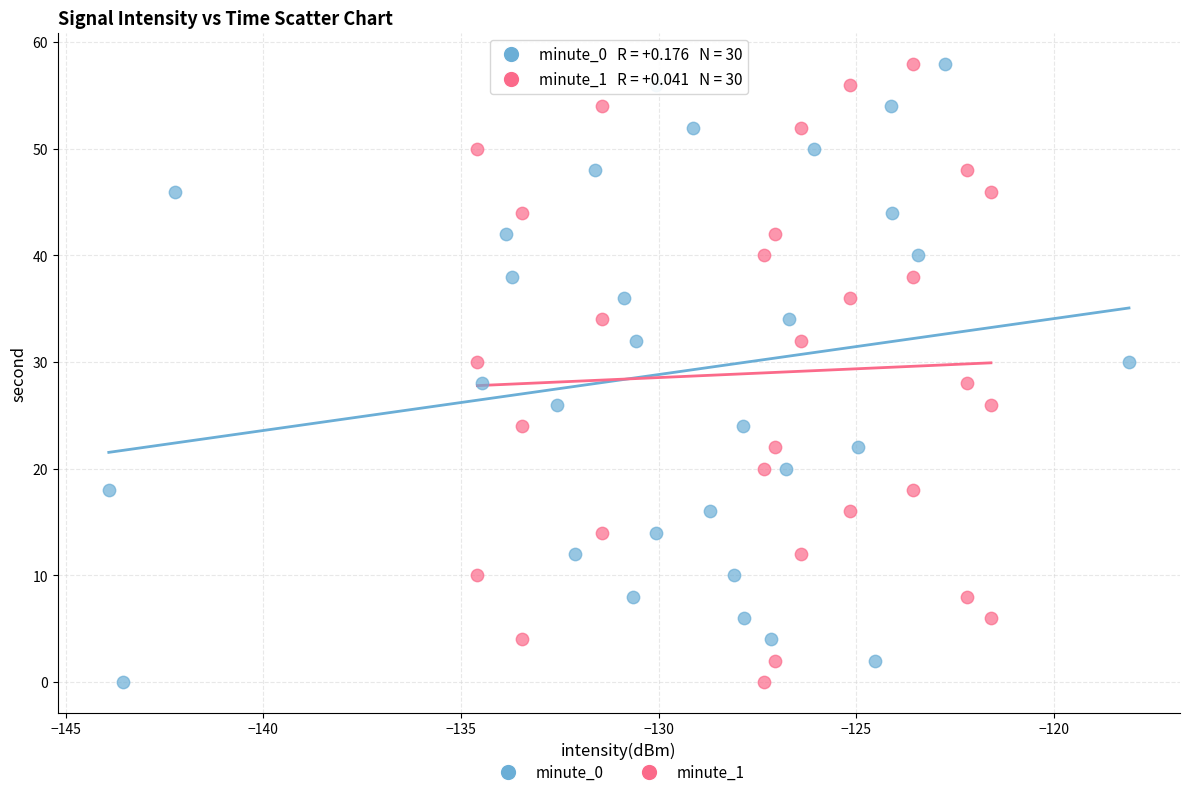

What are all the series names shown in the legend?

minute_0, minute_1